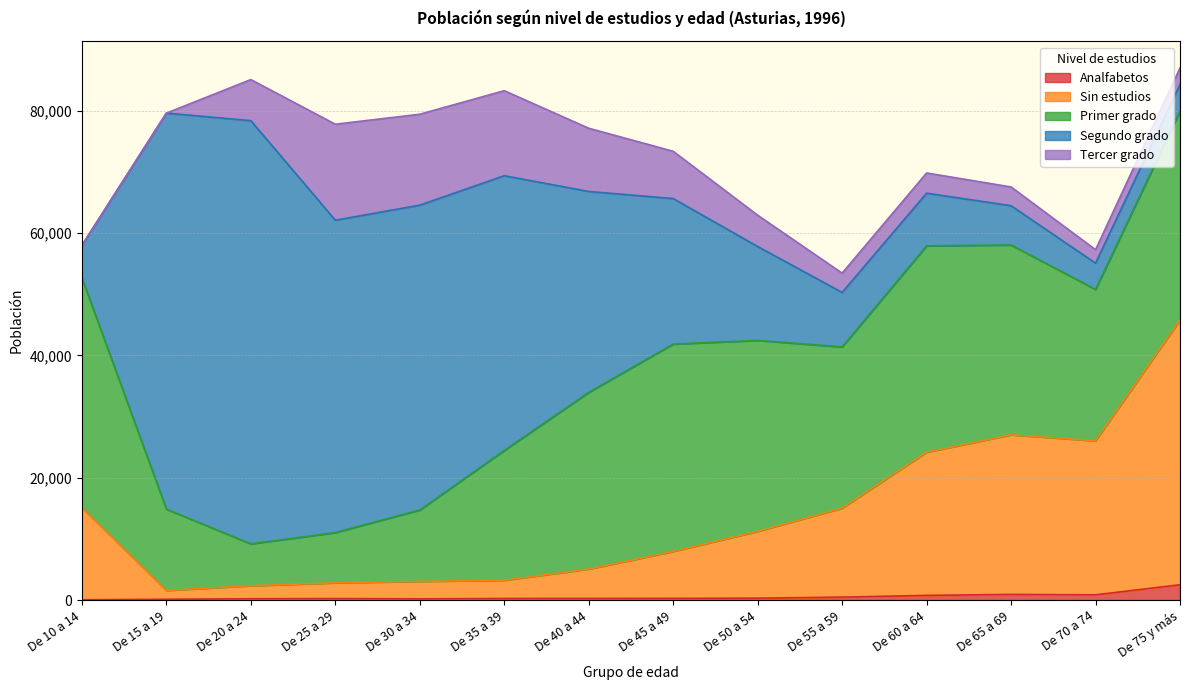

What is the difference between the maximum and minimum values in the Primer grado series?

30742